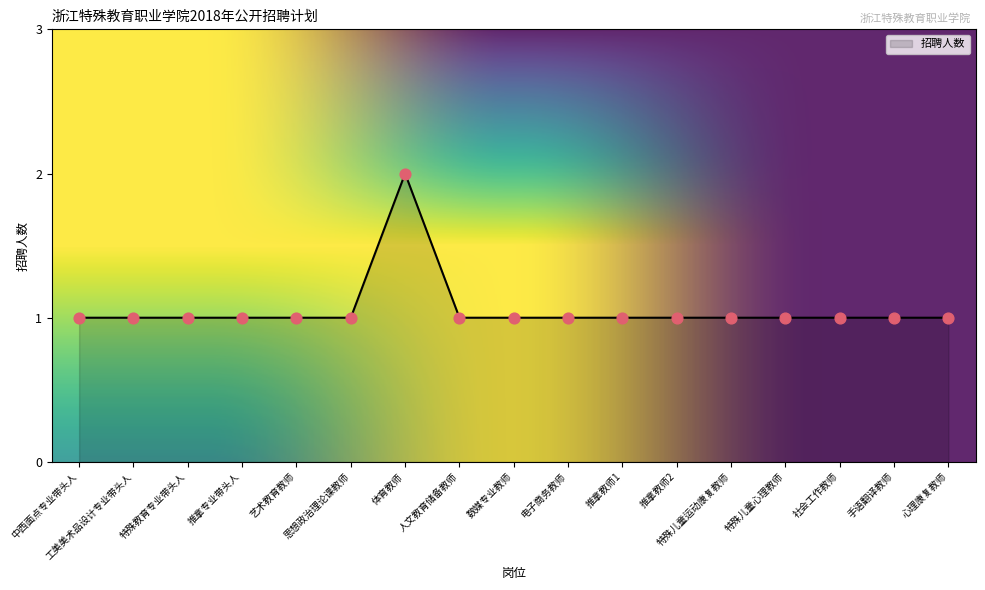

Approximately how many times larger is the value at 社会工作教师 compared to 特殊教育专业带头人?

1.0